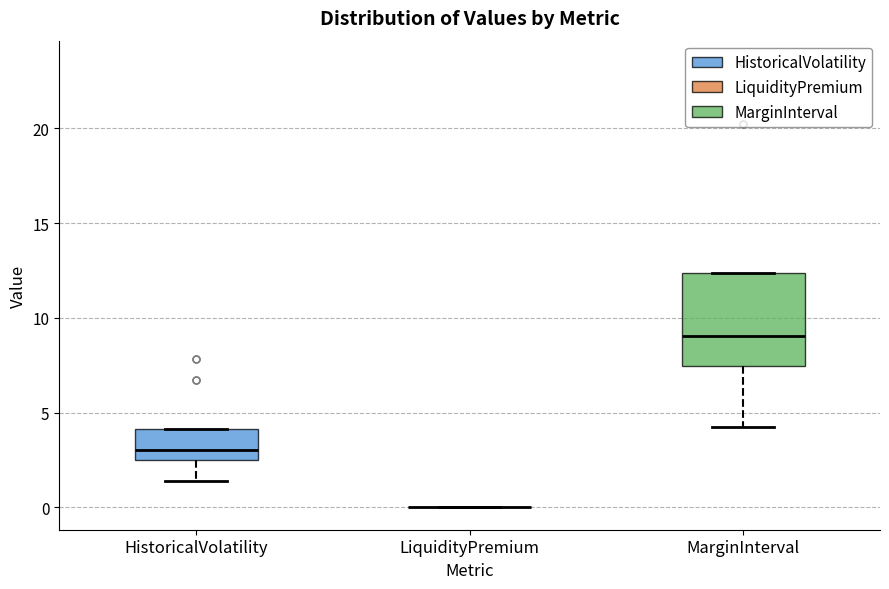

Reading left to right, transcribe this box plot: for each box, give where its median line is, the range the box spans, and where its two whiskers end, as read against the y-axis. The values are not printed on the chart, so give them approximately, as read against the axis.

HistoricalVolatility: median 3.0, box 2.5 to 4.0, whiskers 1.5 to 4.0
LiquidityPremium: box collapsed to a line at 0.0, whiskers 0.0 to 0.0
MarginInterval: median 9.0, box 7.5 to 12.5, whiskers 4.0 to 12.5